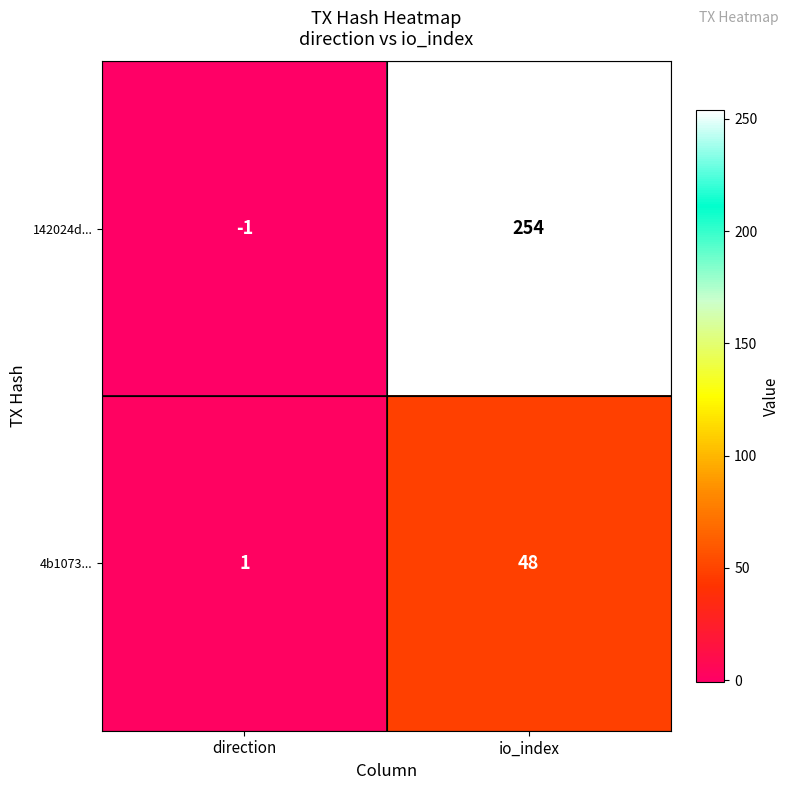

The value of 142024d... at direction is -2. True or false?

False